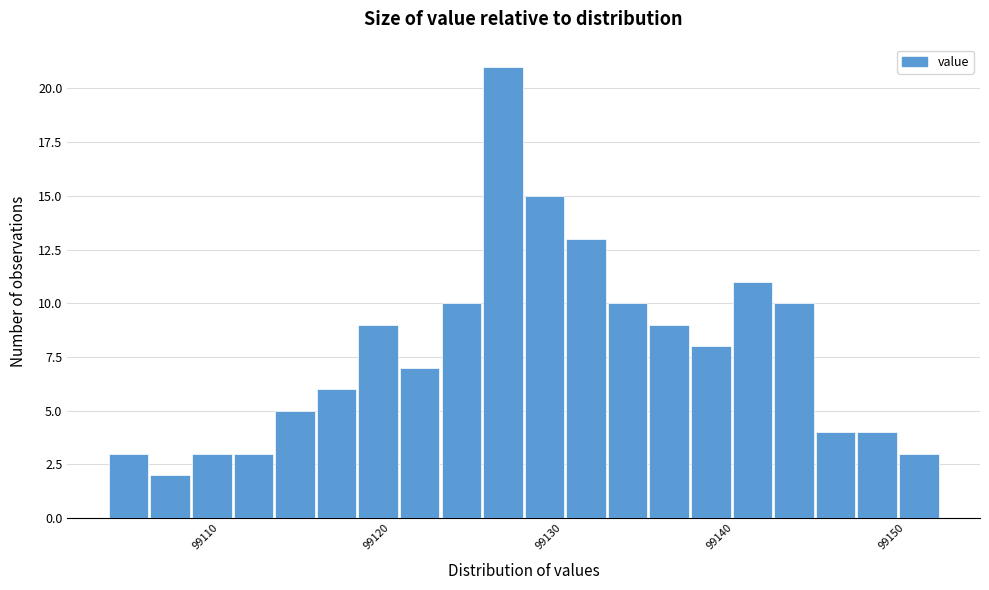

Around what value on the x-axis is the tallest bar? Give the approximate position of its centre, as read against the axis.

99127